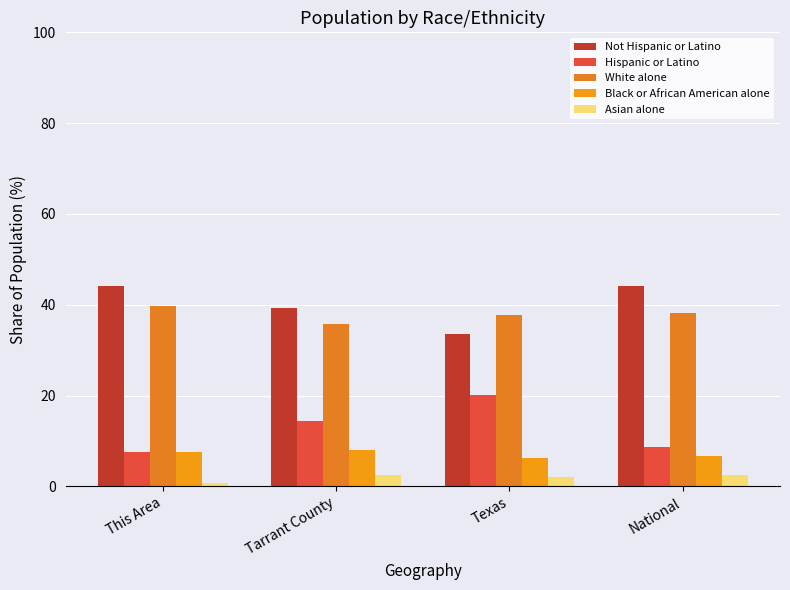

Which category has the lowest value in the Asian alone series?

This Area